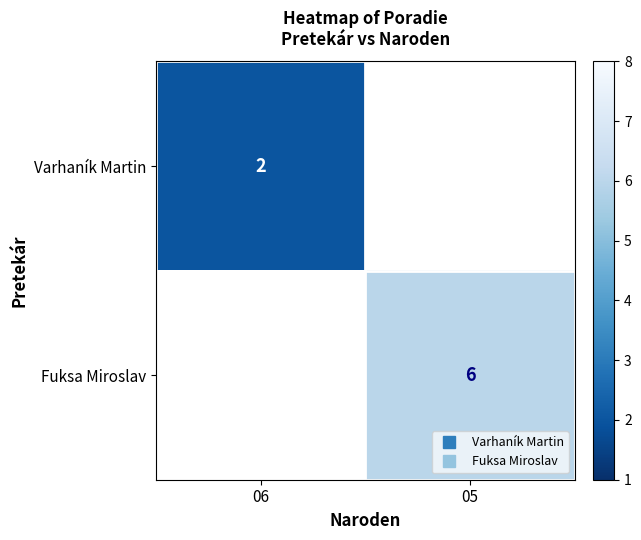

At how many categories does at least one series exceed 3?

1